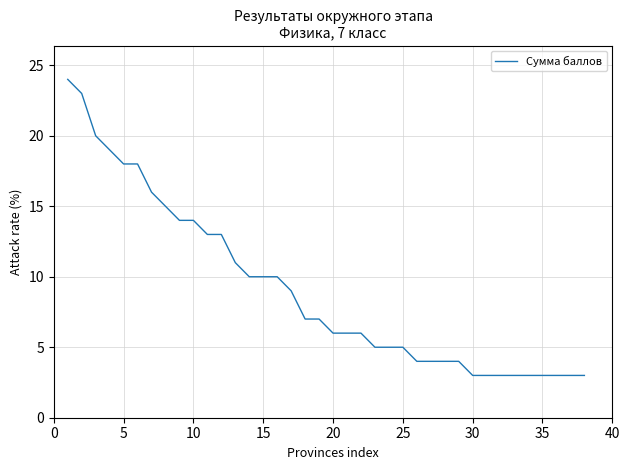

What is the minimum value shown in the chart?

3